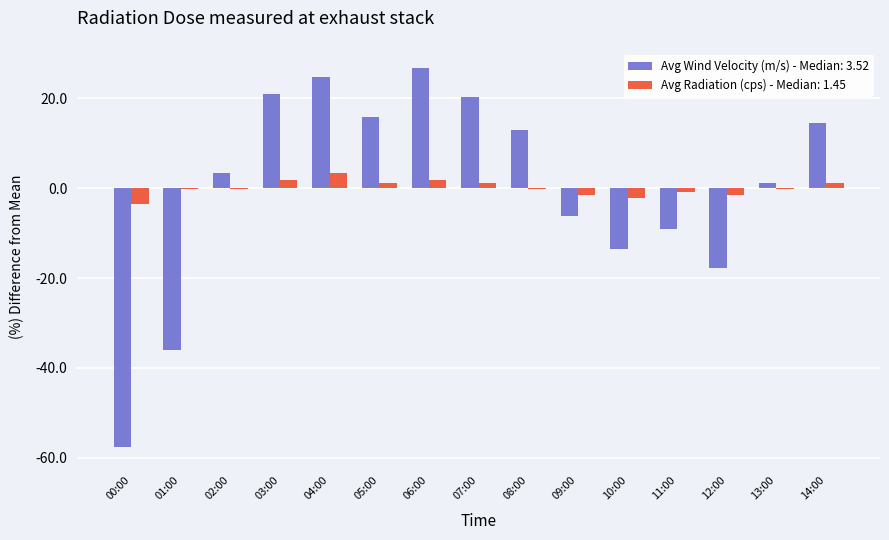

True or false: Avg Wind Velocity (m/s) - Median: 3.52 has a value of 20.2 at 08:00.

False